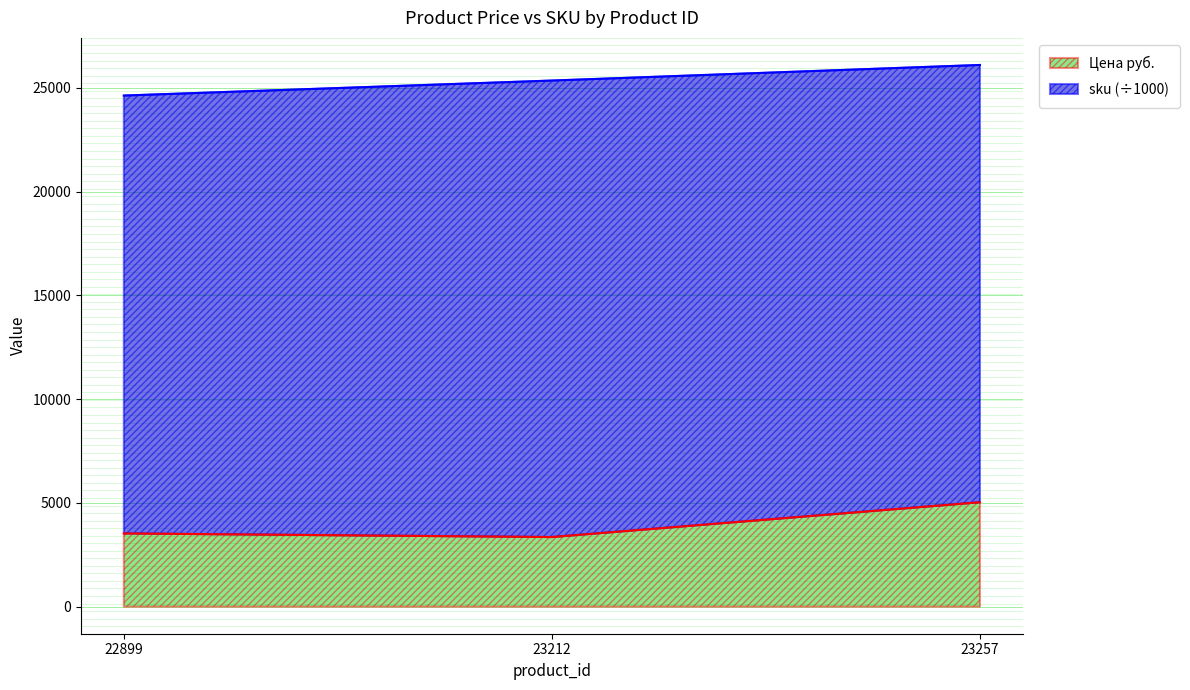

The value at 23212 is 901. True or false?

False